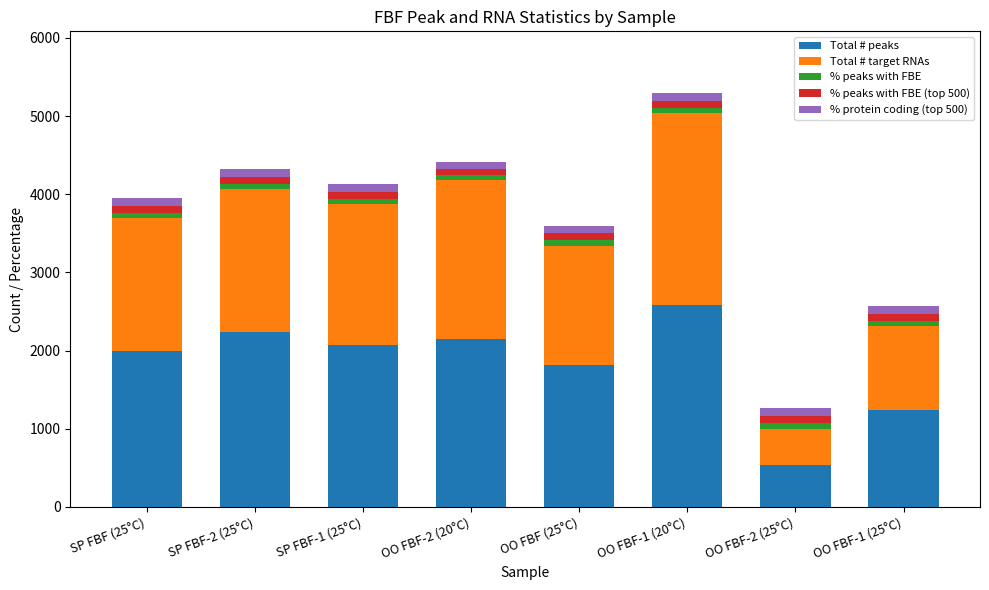

Are the bars horizontal?

No